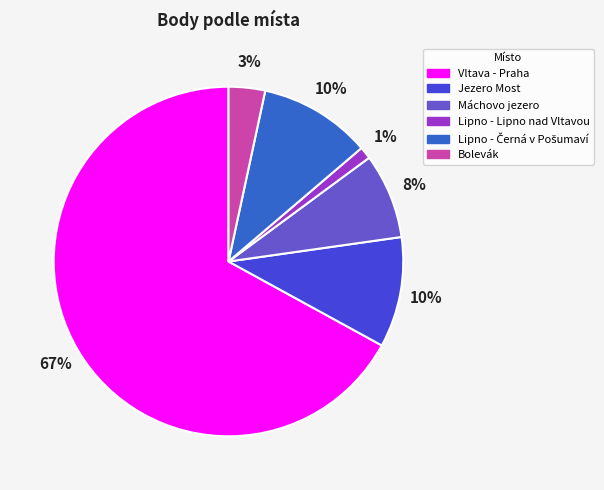

Is it true that Lipno - Lipno nad Vltavou is 10% of the pie?

False